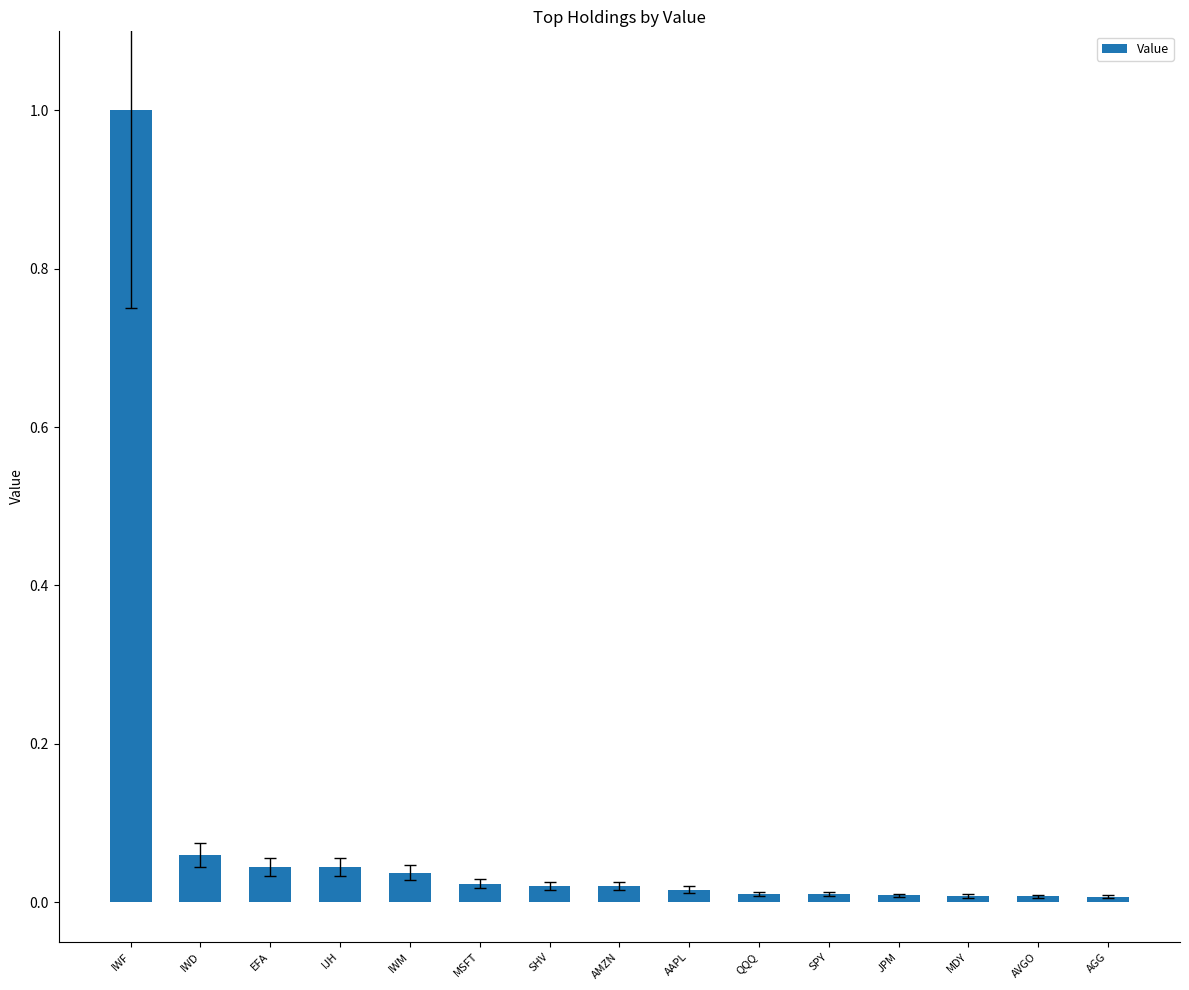

What is the difference between the maximum and minimum values?

1.0